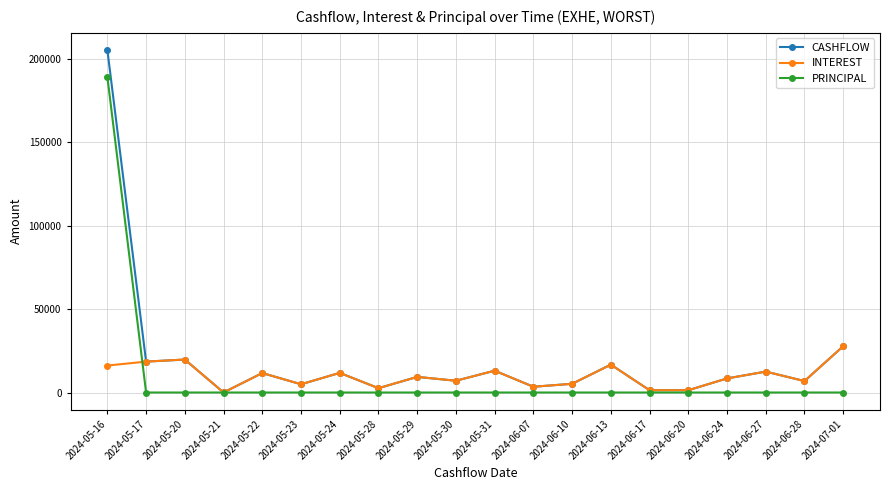

The value of PRINCIPAL at 2024-06-10 is 0.0. True or false?

True